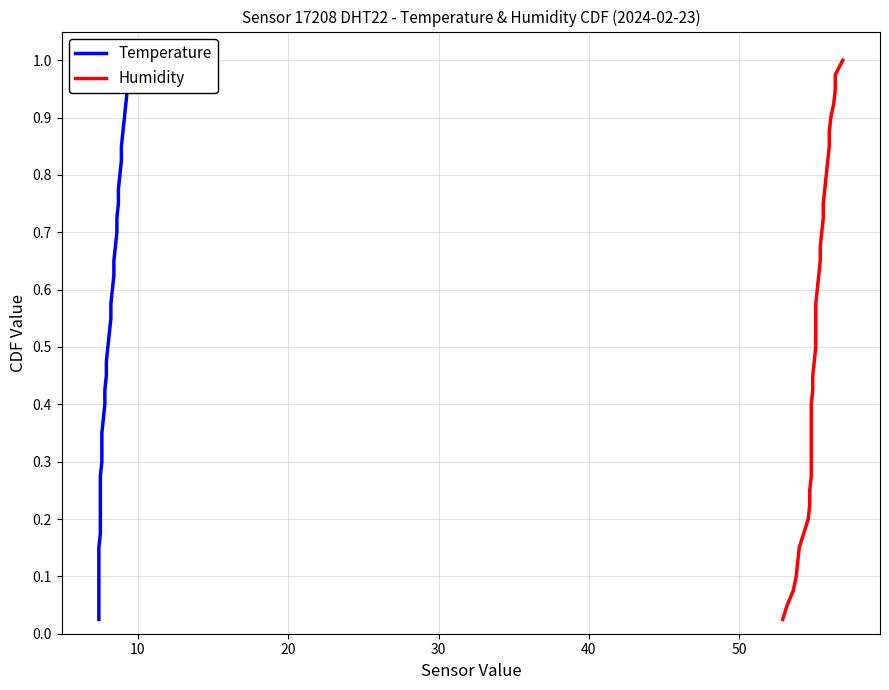

What is the difference between the maximum and minimum values in the Temperature series?

1.0